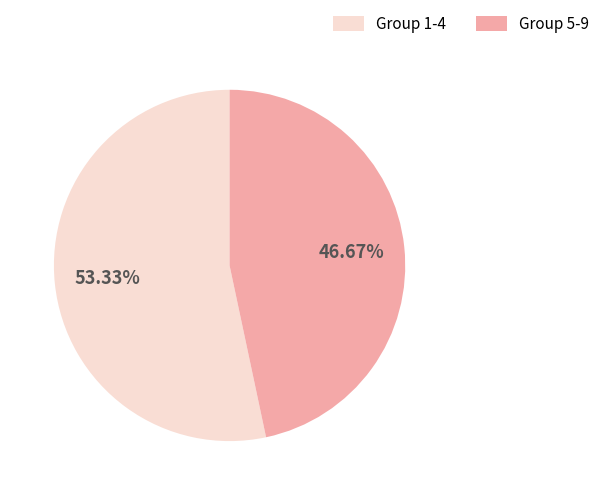

Approximately how many times larger is the value at Group 5-9 compared to Group 1-4?

0.9